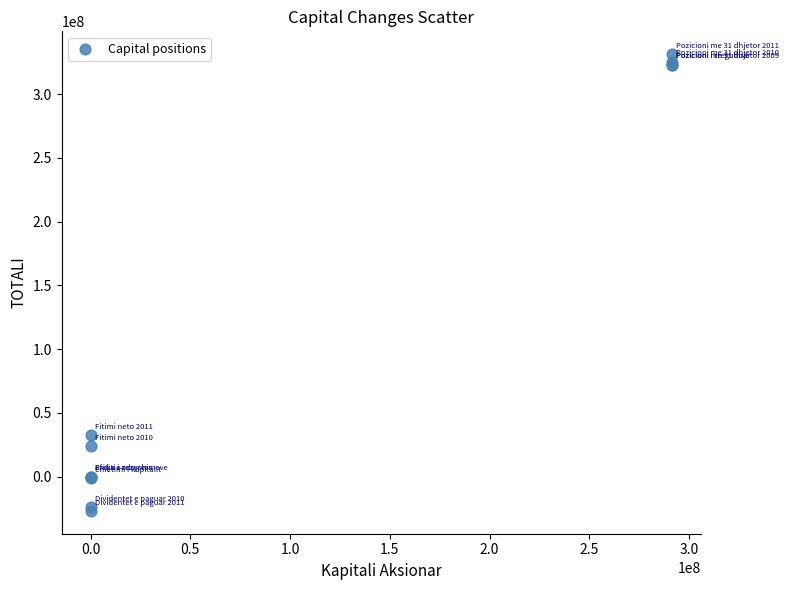

What Y value in the scatter plot is closest to 152248922?

32798402